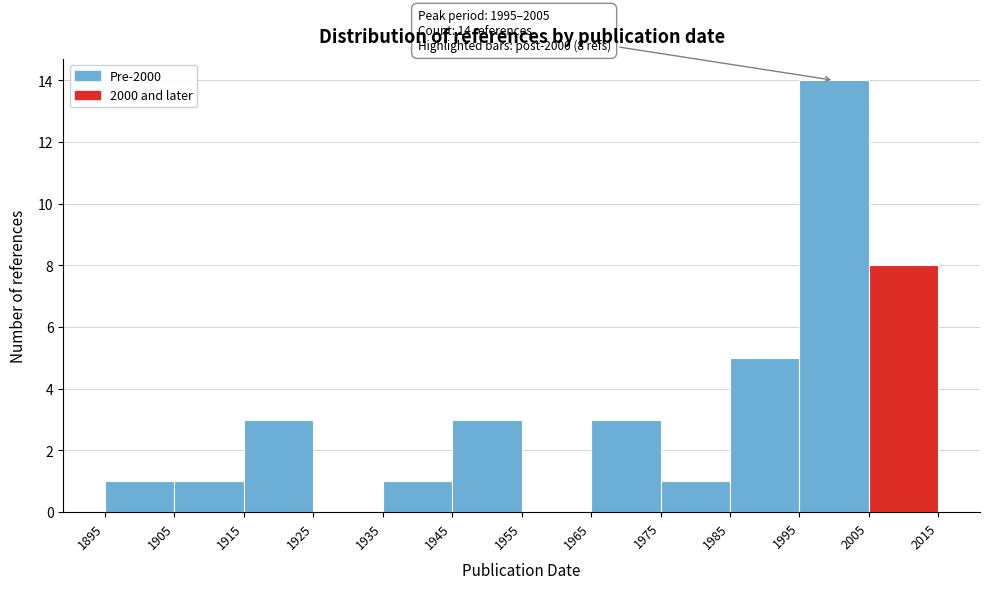

Which range on the x-axis has the tallest bar?

1995 to 2005